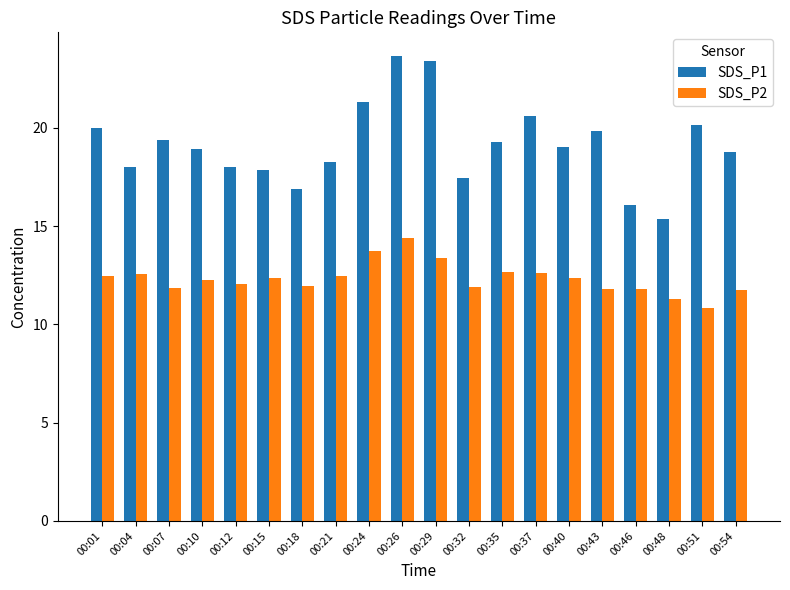

What is the approximate value of SDS_P2 at 00:01?

12.5